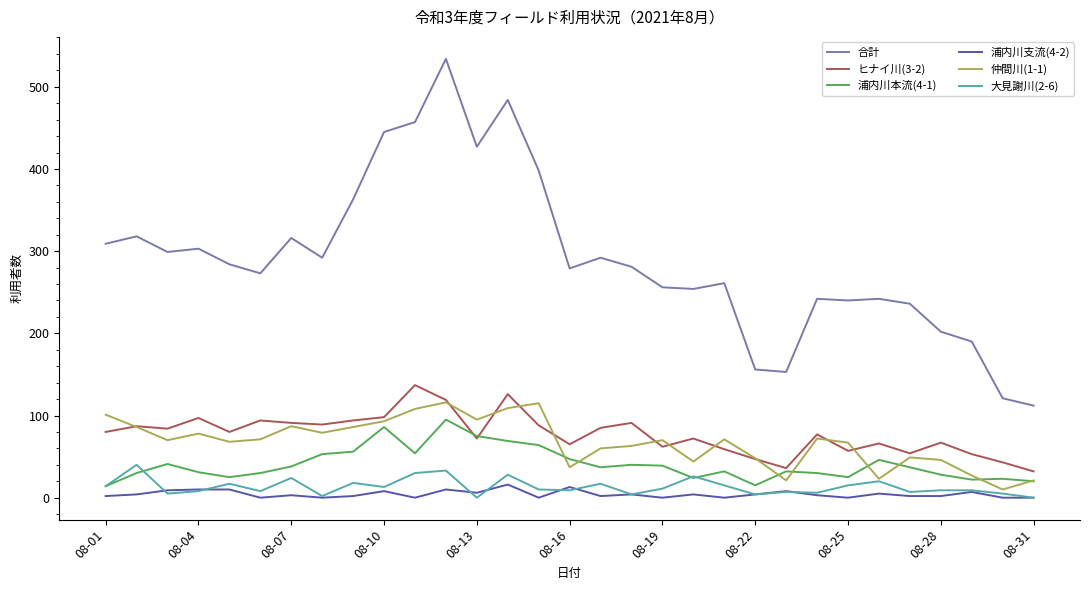

Which series has the largest total across all categories?

合計